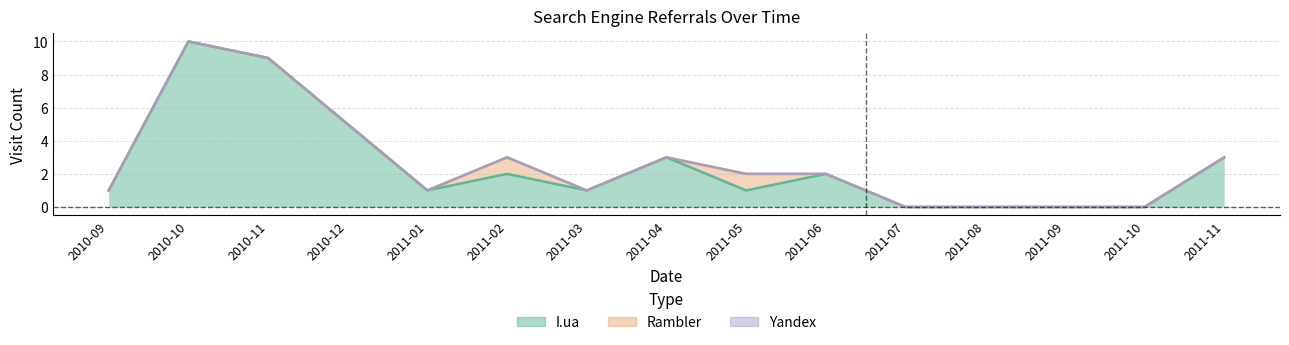

True or false: I.ua has more than 1 interior local peaks.

True